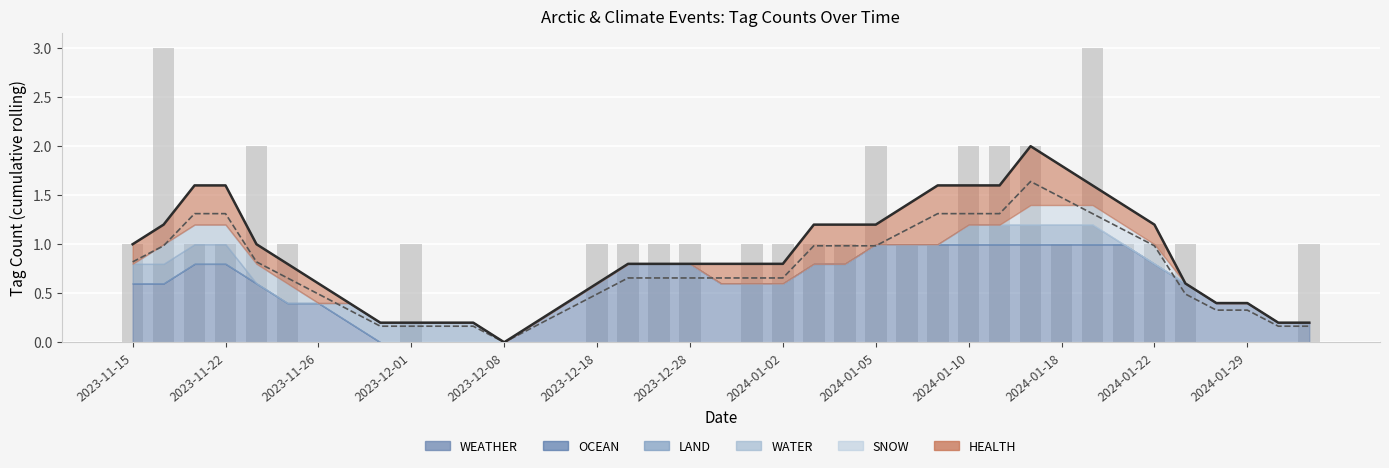

Reading left to right, extract all data points from this chart.

Smoothed Total: 1.0	1.2	1.6	1.6	1.0	0.8	0.6	0.4	0.2	0.2	0.2	0.2	0.0	0.2	0.4	0.6	0.8	0.8	0.8	0.8	0.8	0.8	1.2	1.2	1.2	1.4	1.6	1.6	1.6	2.0	1.8	1.6	1.4	1.2	0.6	0.4	0.4	0.2	0.2
Lower Bound: 0.8	1.0	1.3	1.3	0.8	0.7	0.5	0.3	0.2	0.2	0.2	0.2	0.0	0.2	0.3	0.5	0.7	0.7	0.7	0.7	0.7	0.7	1.0	1.0	1.0	1.1	1.3	1.3	1.3	1.6	1.5	1.3	1.1	1.0	0.5	0.3	0.3	0.2	0.2